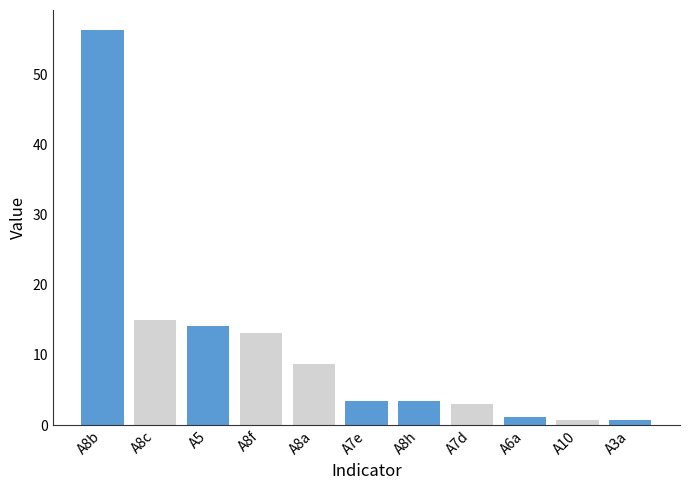

Reading left to right, transcribe all the data shown in this chart.

A3a=0.7	A5=14.1	A6a=1.1	A7d=2.9	A7e=3.5	A8a=8.7	A8b=56.3	A8c=15.0	A8f=13.2	A8h=3.4	A10=0.8